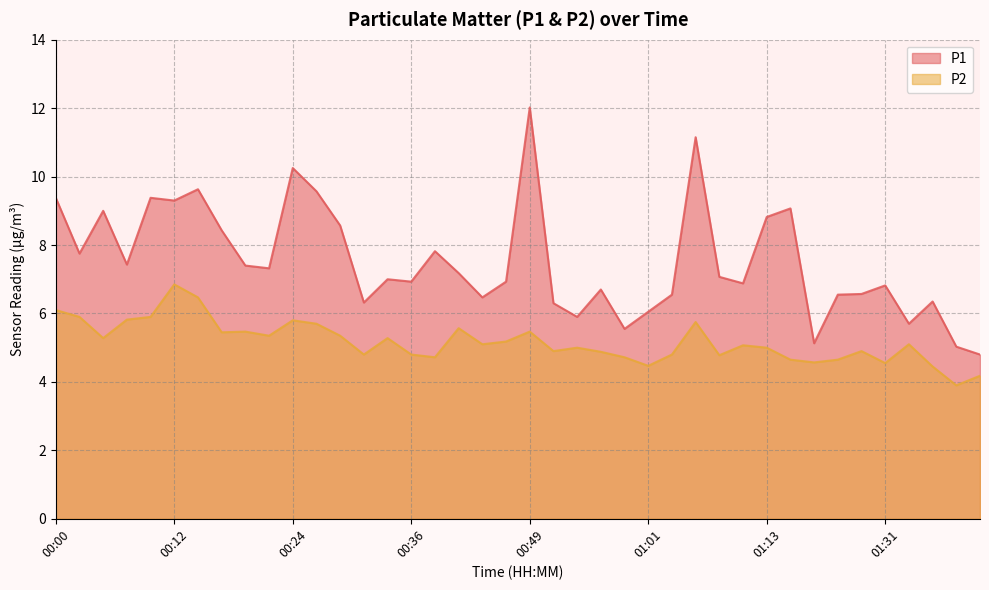

Between 00:41 and 01:08, which is larger?

00:41